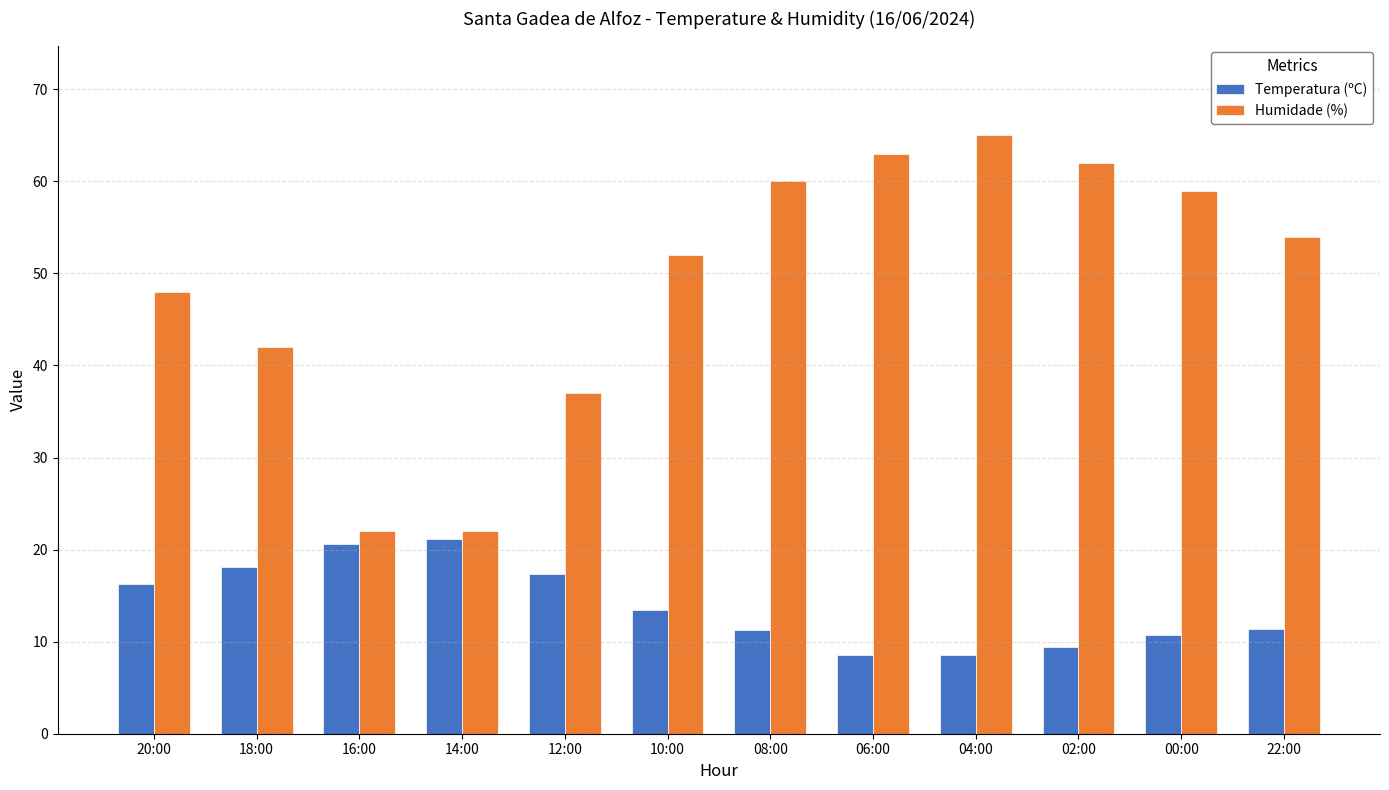

At which category does the chart reach its peak across all series?

04:00